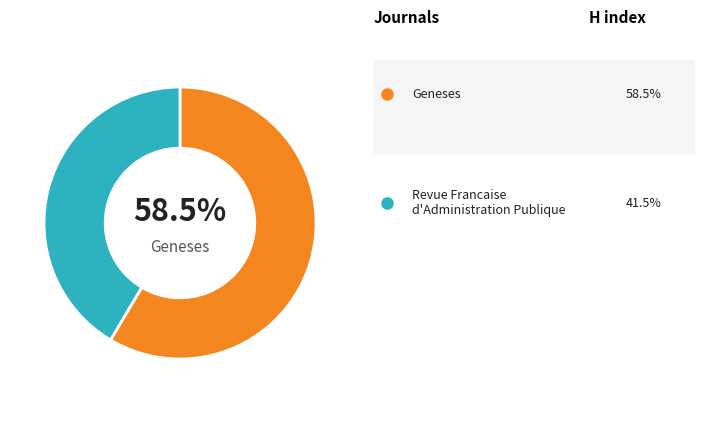

Does any single category account for the majority?

Yes